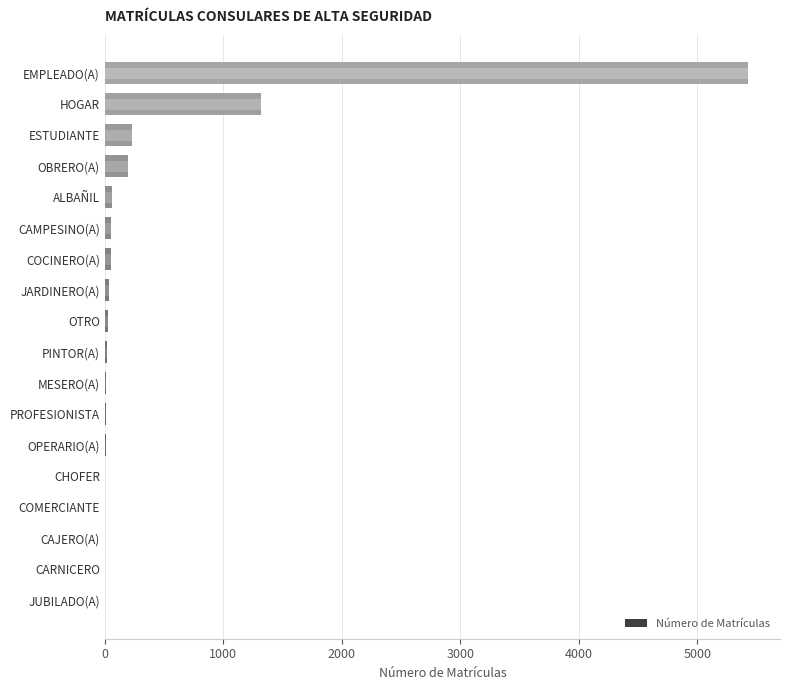

How many categories are shown in the chart?

18